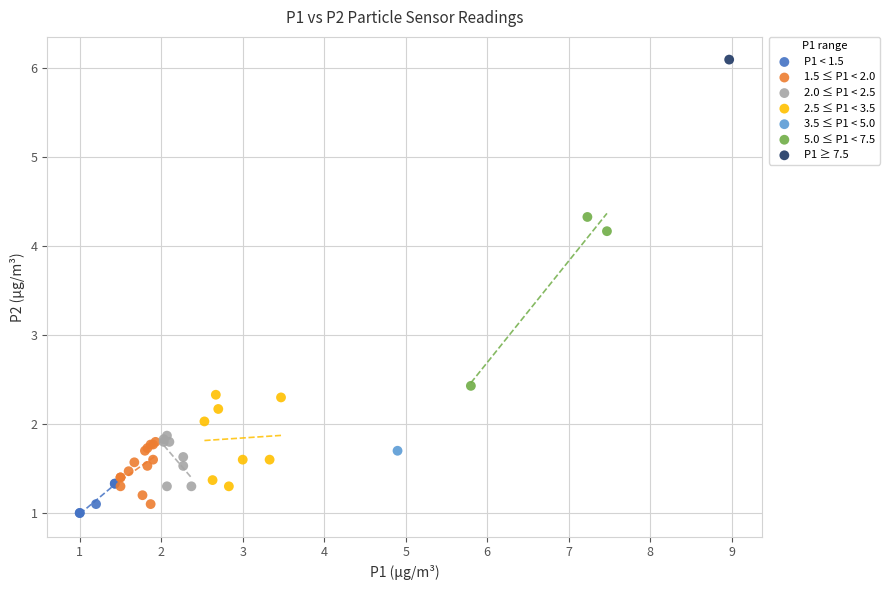

What are all the series names shown in the legend?

P1 < 1.5, 1.5 ≤ P1 < 2.0, 2.0 ≤ P1 < 2.5, 2.5 ≤ P1 < 3.5, 3.5 ≤ P1 < 5.0, 5.0 ≤ P1 < 7.5, P1 ≥ 7.5